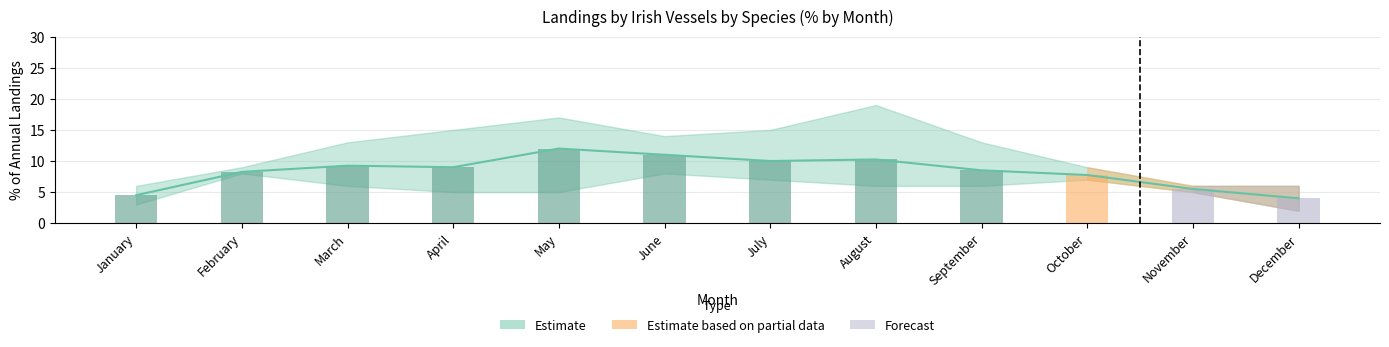

The Haddock series shows 21 at May. True or false?

False